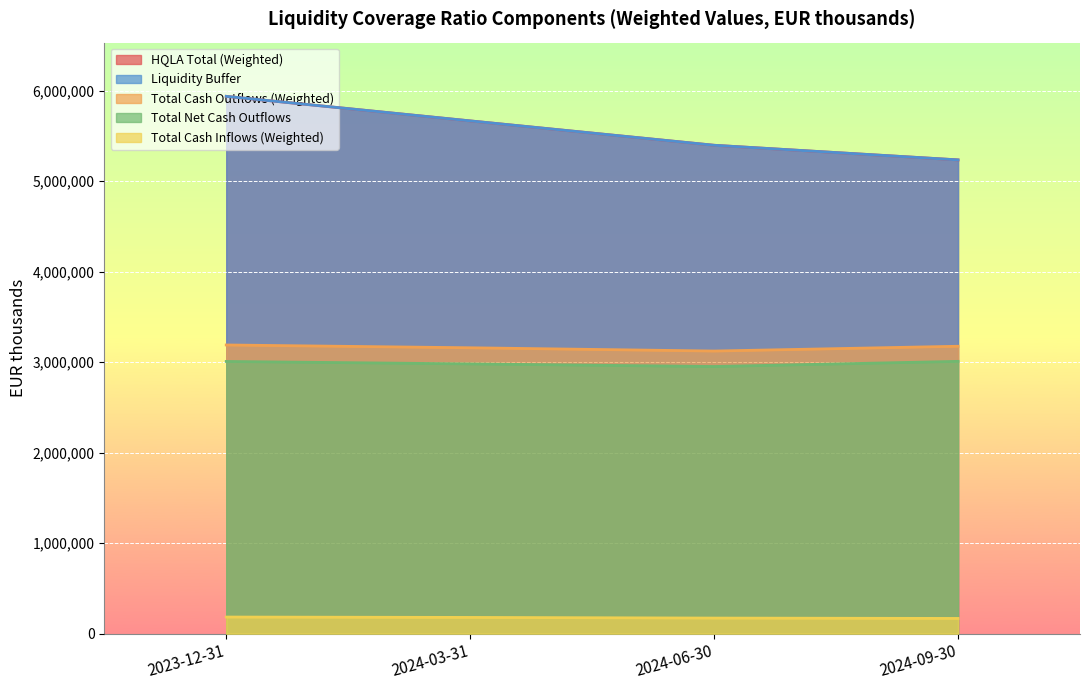

Between 2023-12-31 and 2024-03-31, which series saw the biggest shift?

HQLA Total (Weighted)